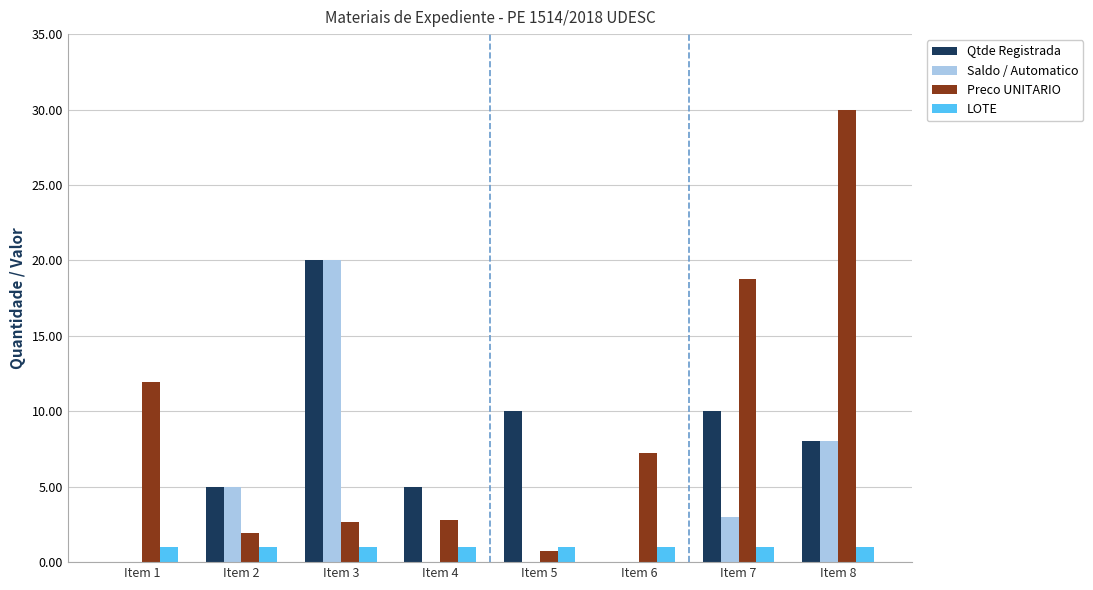

Which category has the highest value in the Preco UNITARIO series?

Item 8